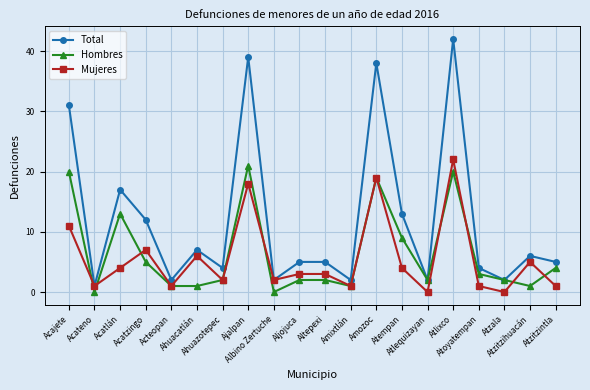

Which series has the widest spread of values?

Total